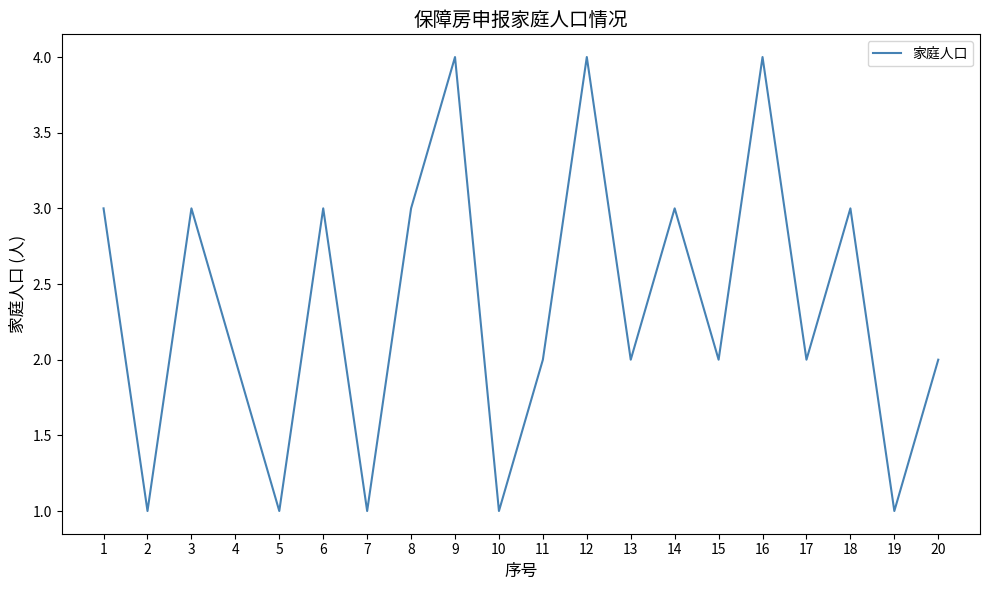

What is the difference between the maximum and minimum values?

3